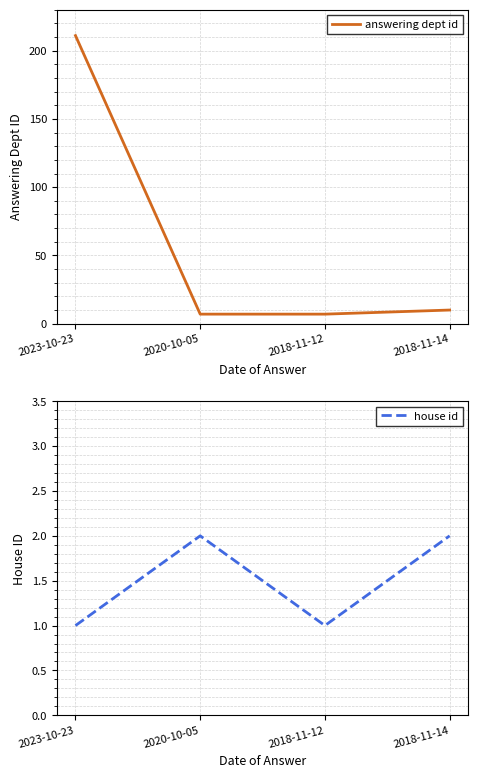

Reading right to left, extract all data points from this chart.

answering dept id: 10	7	7	211
house id: 2	1	2	1